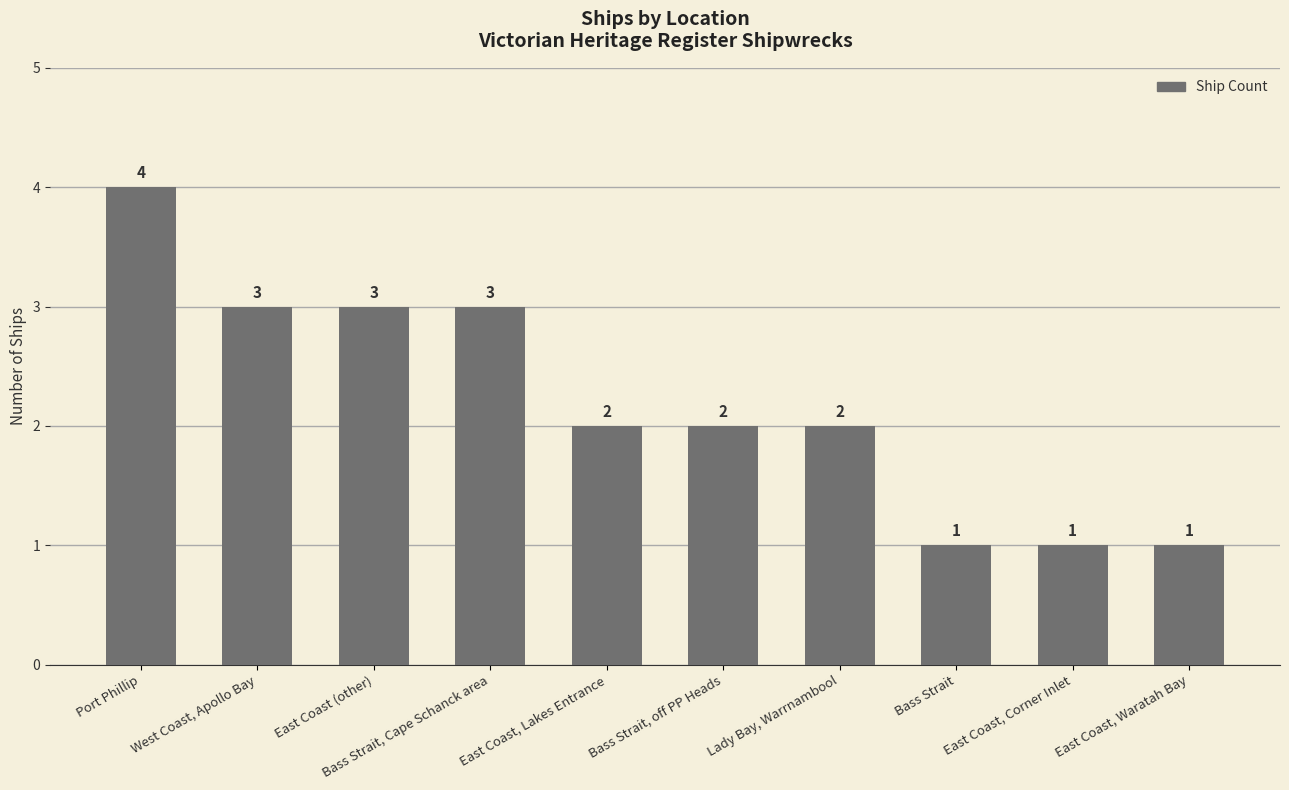

Which has a higher value, East Coast (other) or Lady Bay, Warrnambool?

East Coast (other)